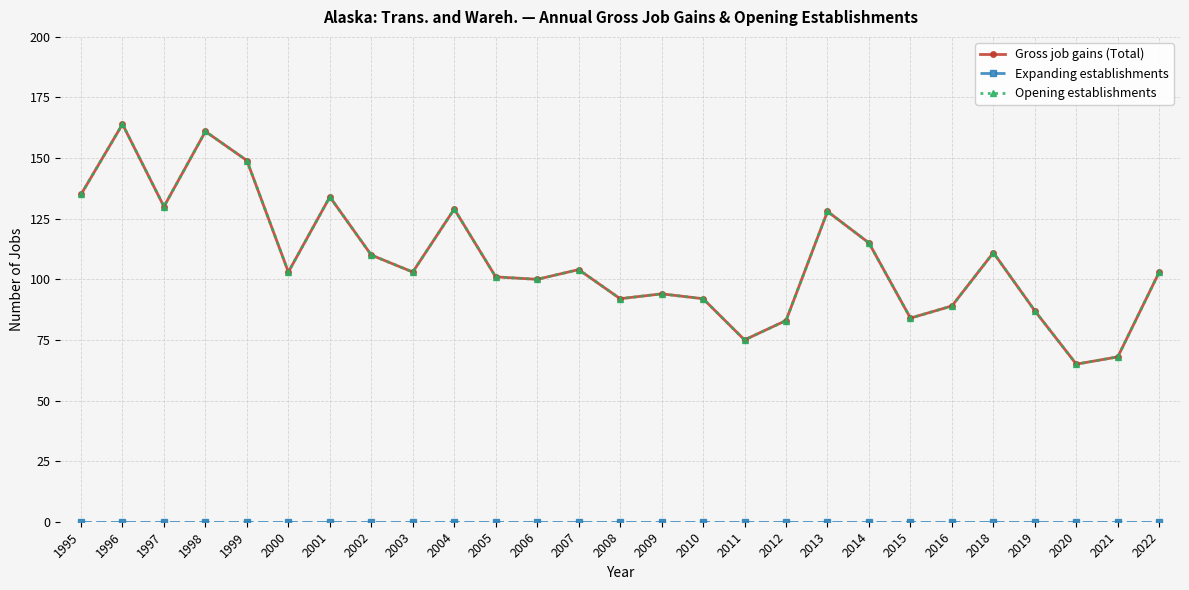

Does the chart have visible grid lines?

Yes